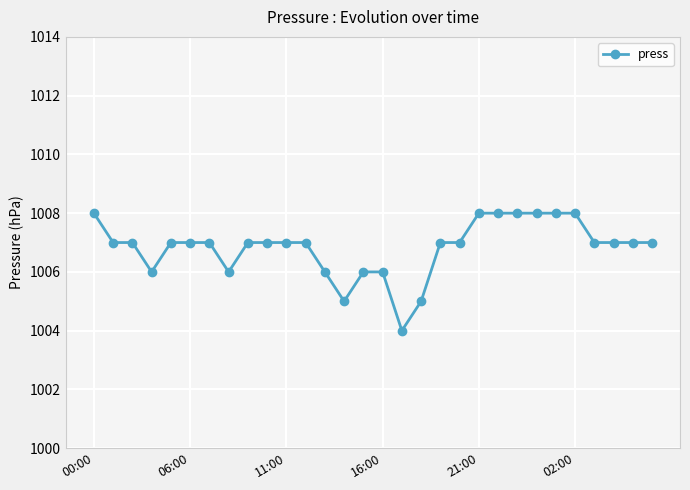

What is the value of the 13th point from the left?

1006